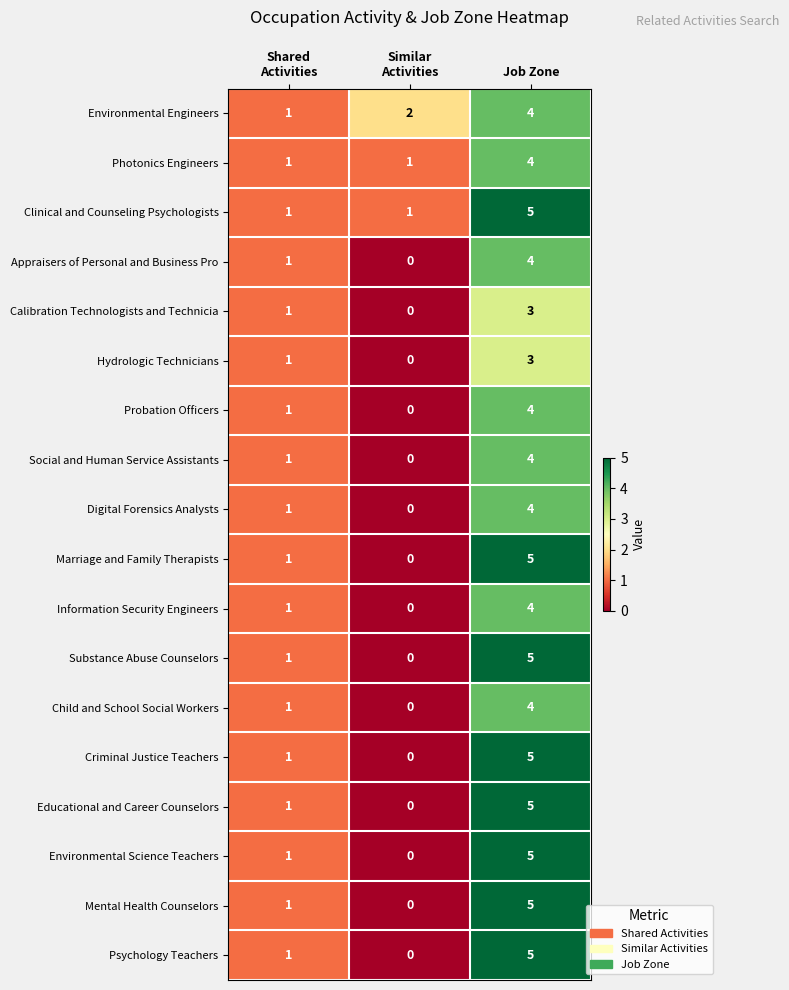

What is the sum of all Child and School Social Workers values?

5